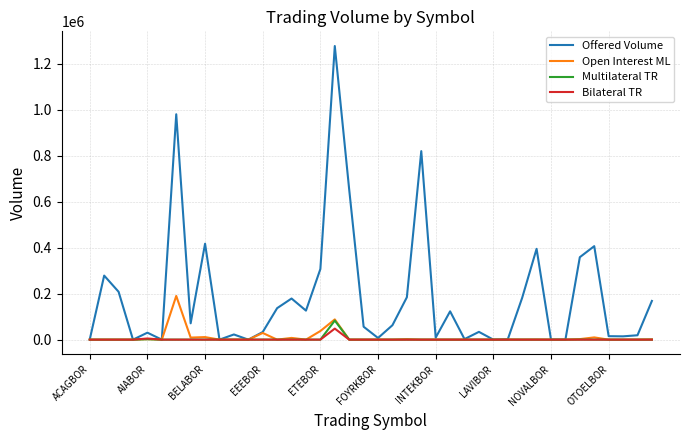

Which series has the widest spread of values?

Offered Volume